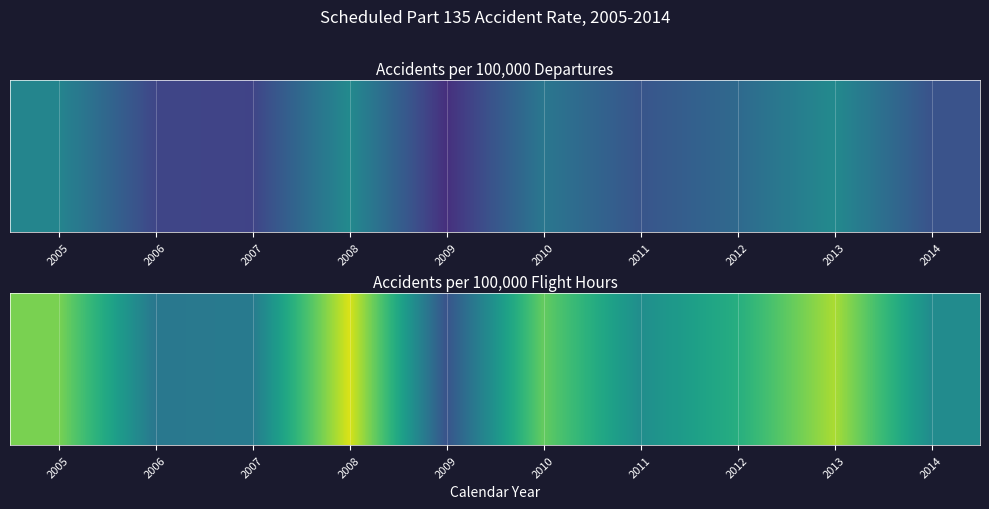

What is the difference between the second highest and second lowest values?

1.2